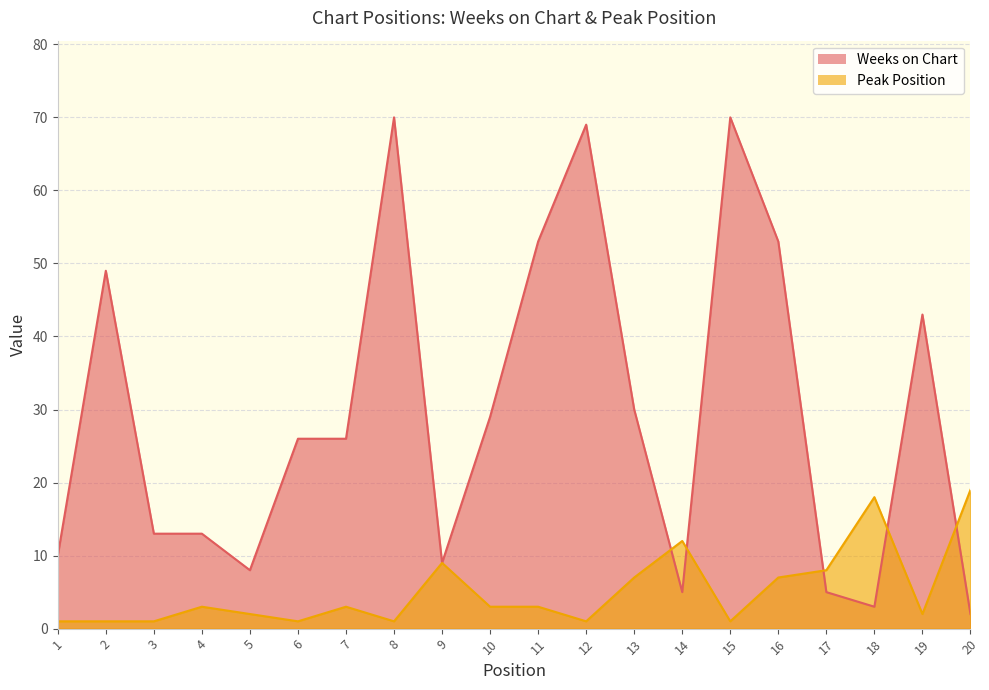

How many categories are shown in the chart?

20